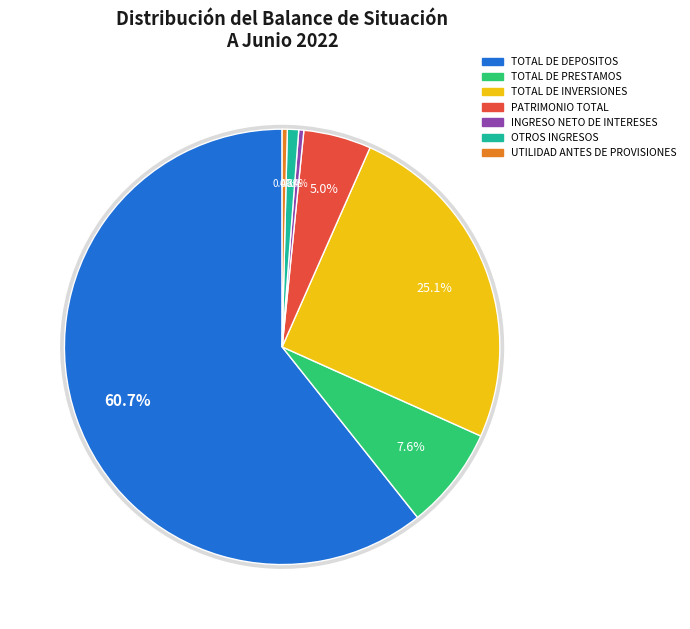

Which slice is the smallest?

INGRESO NETO DE INTERESES